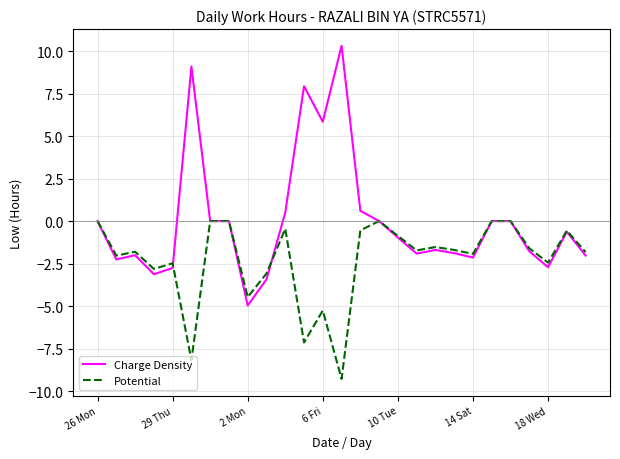

Rank the series by their maximum value, from highest to lowest.

Charge Density, Potential